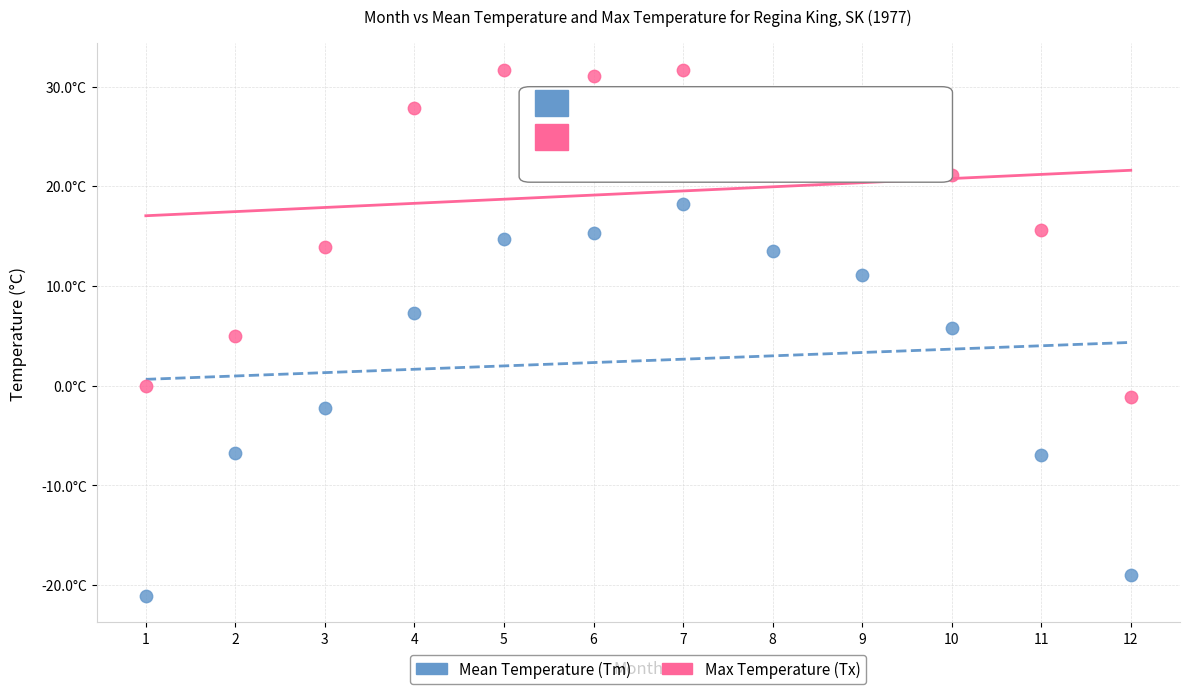

Which series contains the highest Y value?

Max Temperature (Tx)